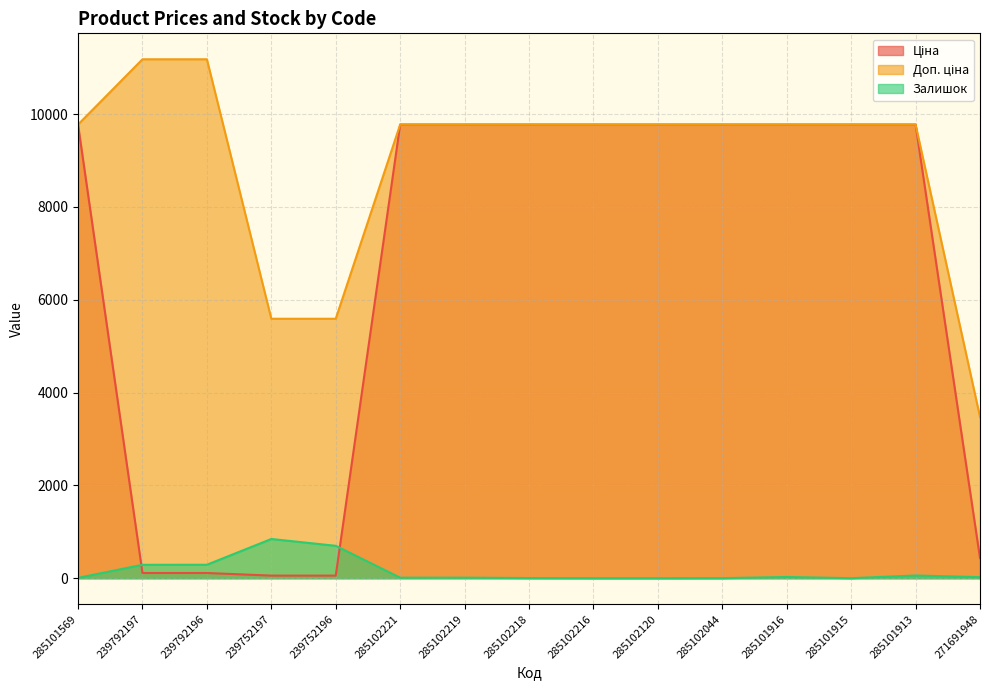

What is the label of the 4th point from the left?

239752197